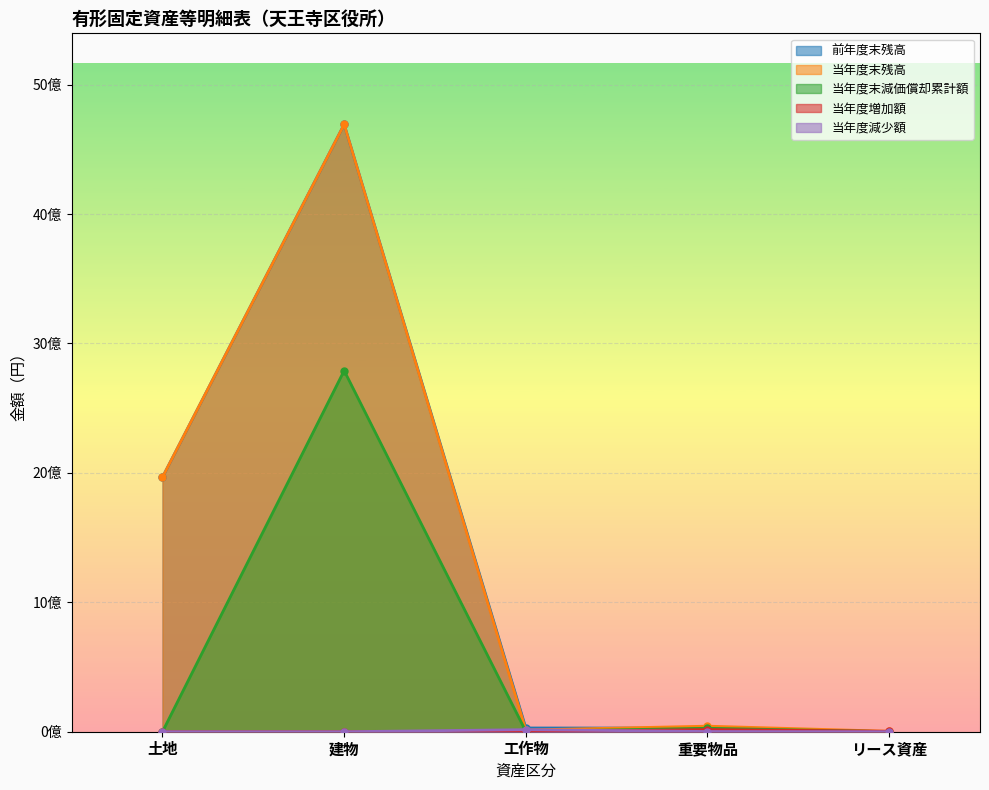

Rank the series by their maximum value, from highest to lowest.

前年度末残高, 当年度末残高, 当年度末減価償却累計額, 当年度増加額, 当年度減少額